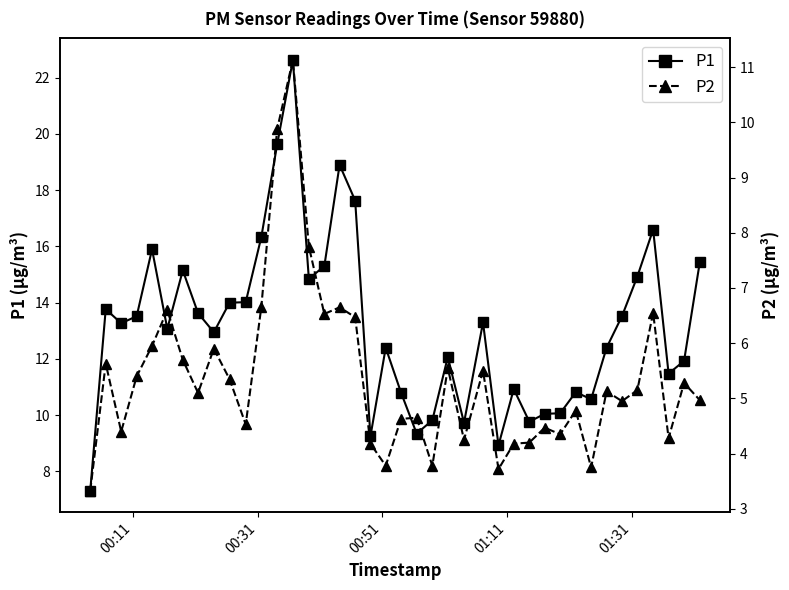

At how many categories does at least one series exceed 11?

27